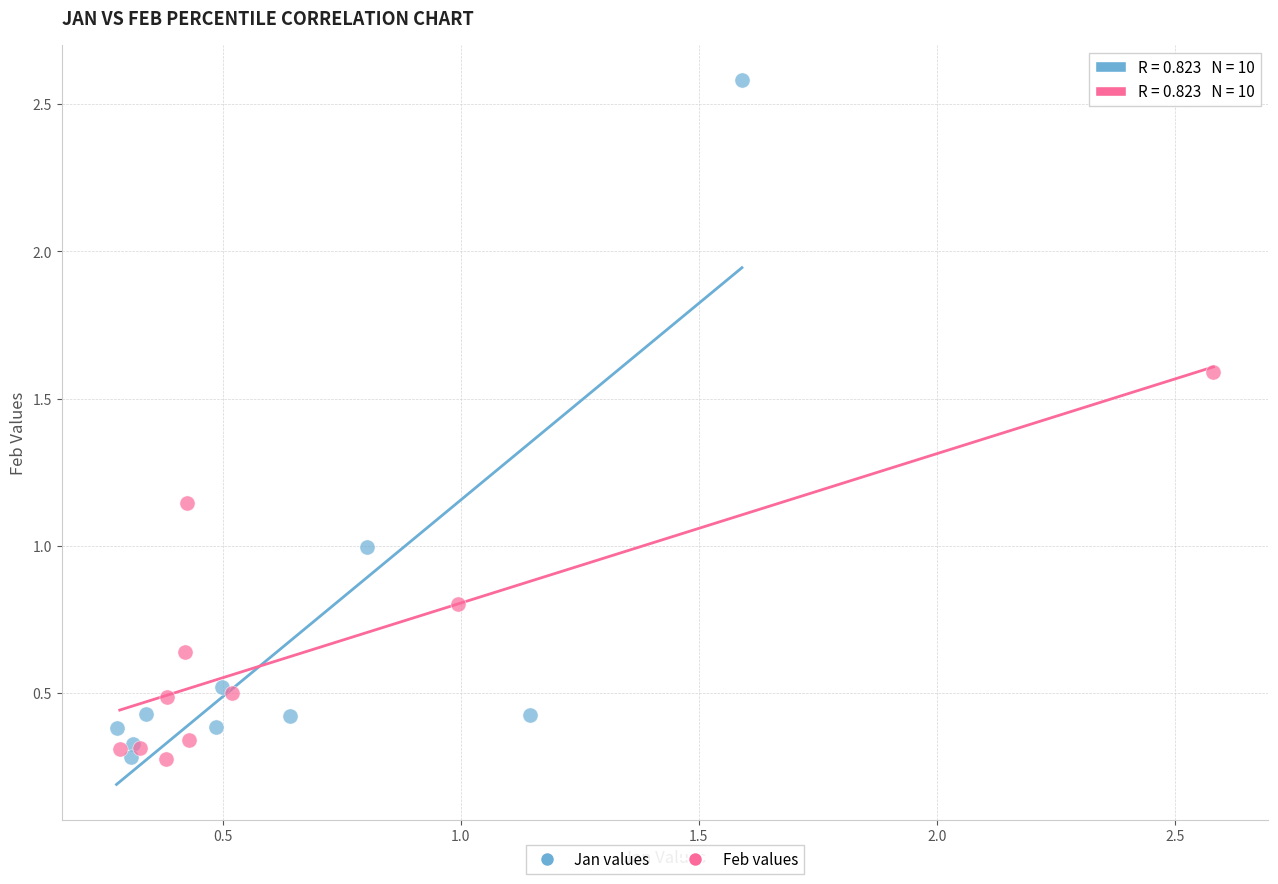

What are all the series names shown in the legend?

Jan values, Feb values